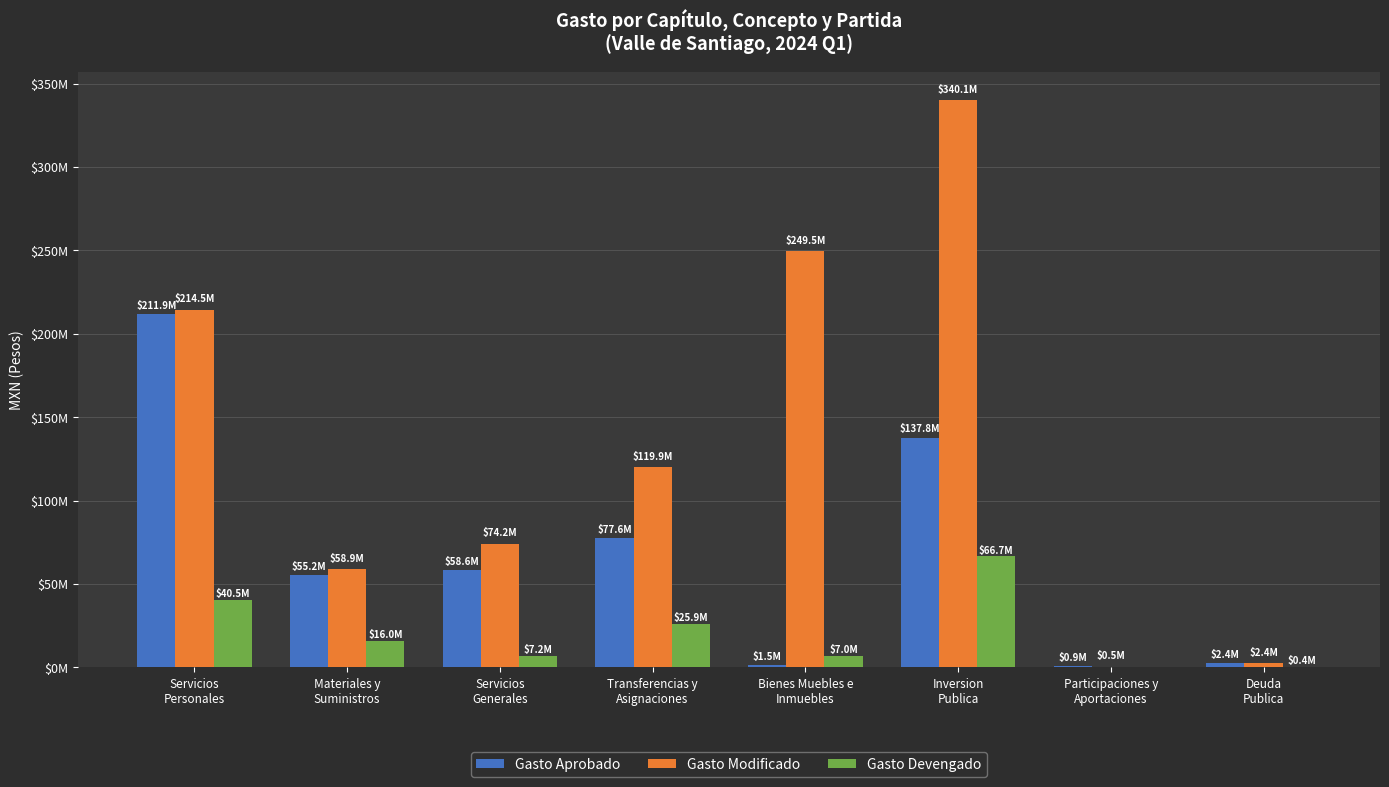

Are the bars grouped side by side (vs. stacked)?

Yes